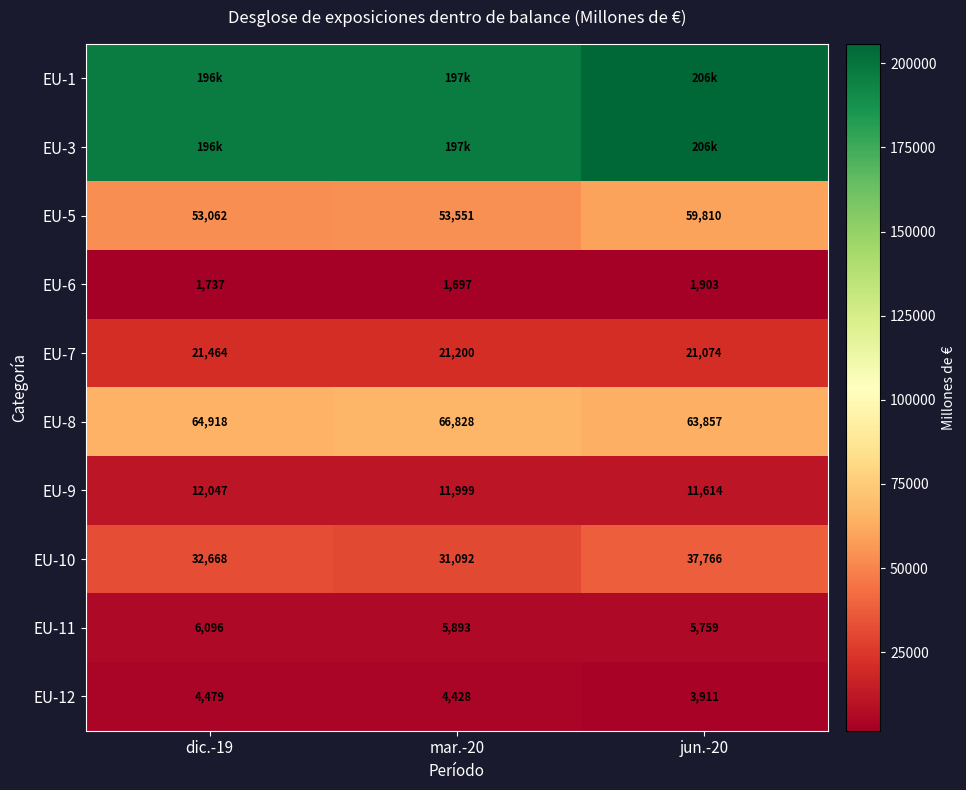

Is the value of EU-7 at jun.-20 greater than the value of EU-12 at dic.-19?

Yes